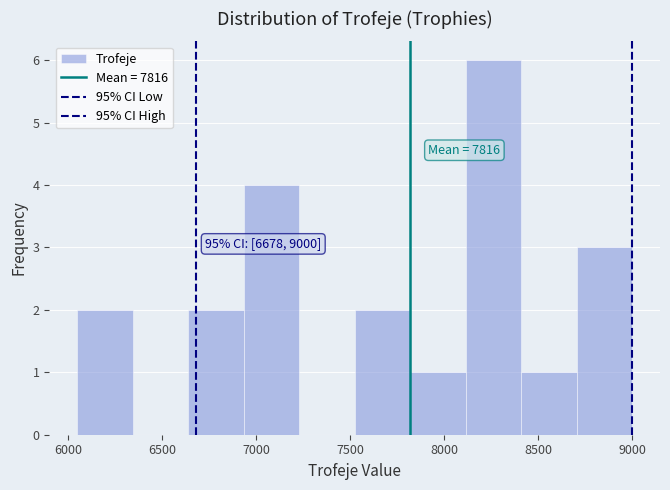

Over which range of the x-axis is the bar tallest?

8100 to 8400